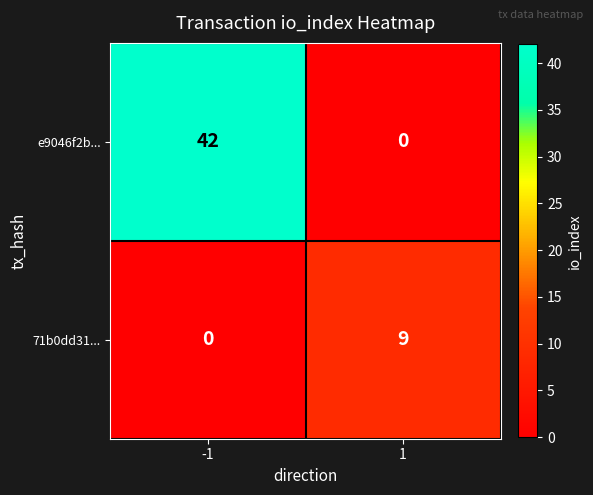

List the series in order of their peak value, highest first.

e9046f2b..., 71b0dd31...